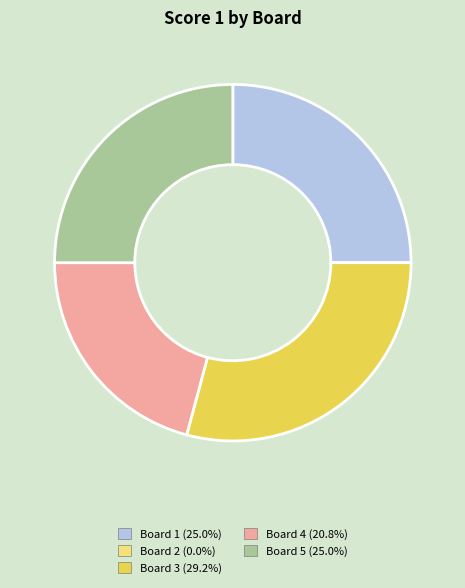

Does Board 3 represent more than half of the total?

No